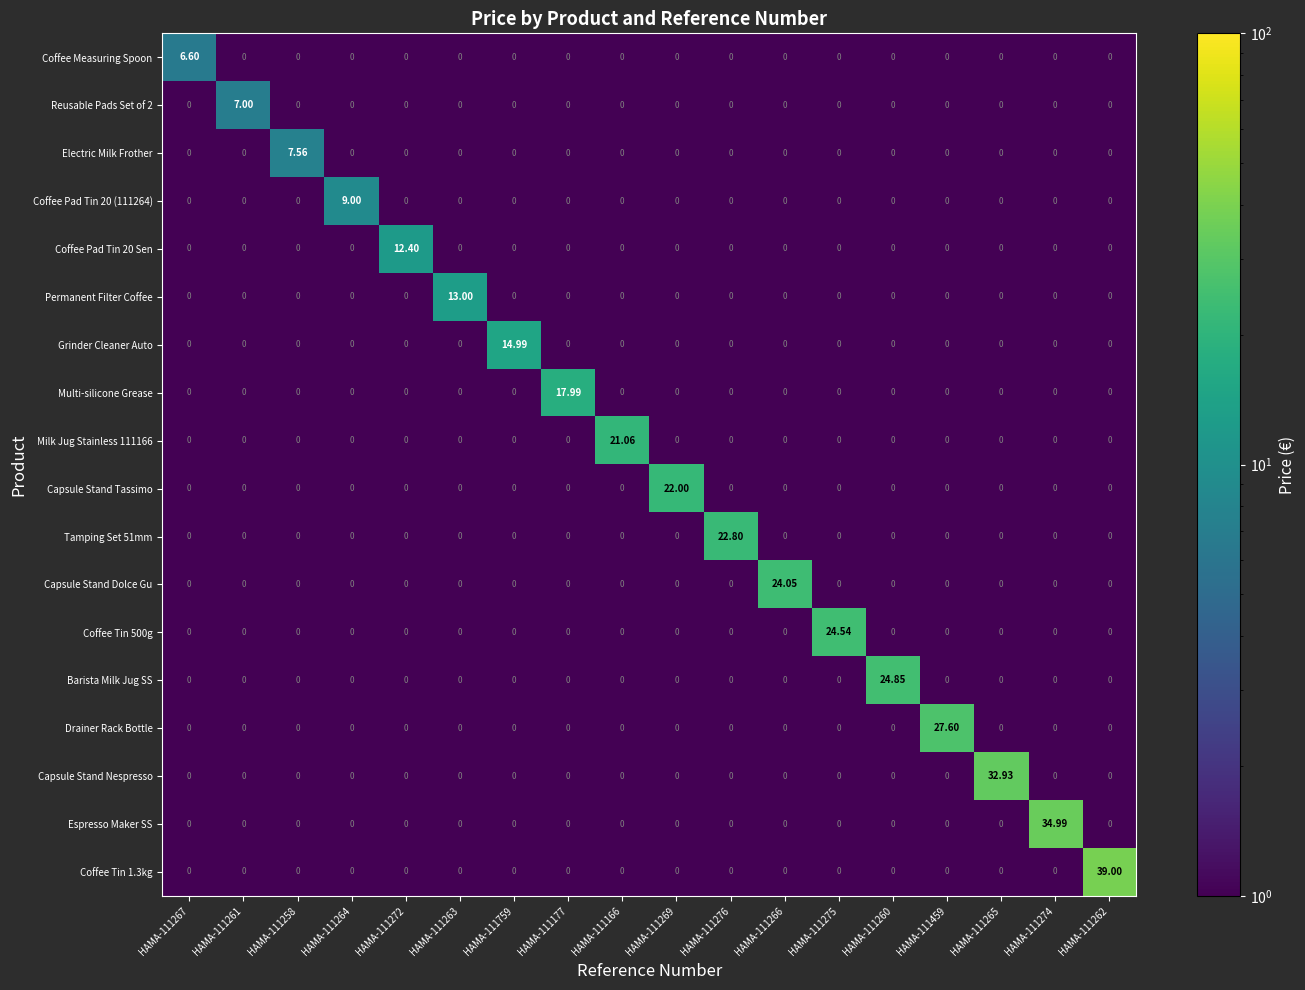

How many series are shown in this chart?

18